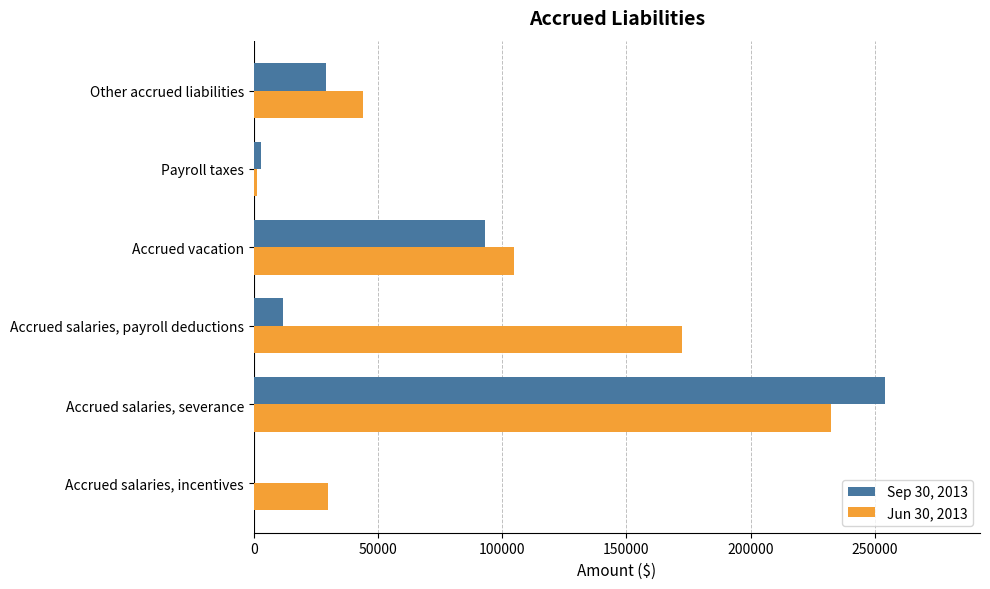

What is the average value of the Sep 30, 2013 series?

65153